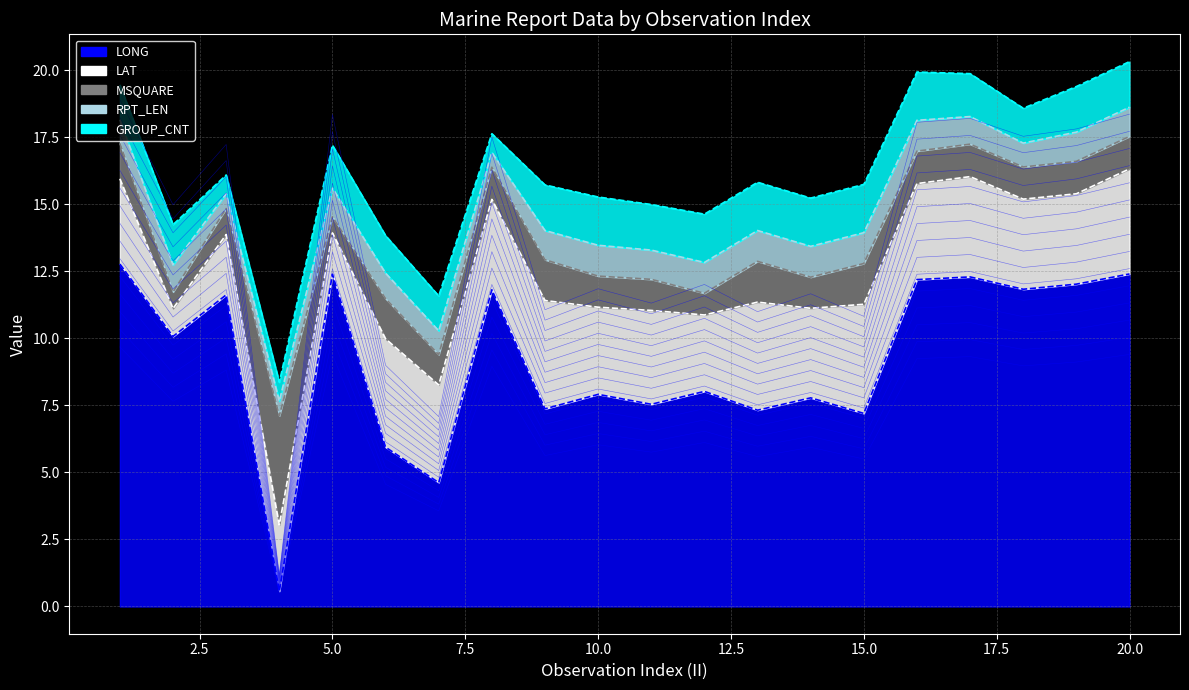

True or false: LAT (line) and LONG (line) cross at least once.

False